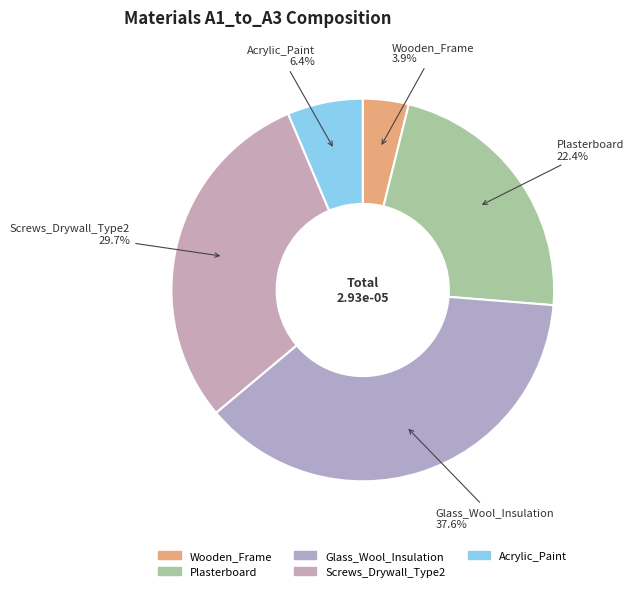

How many slices are in this pie chart?

5